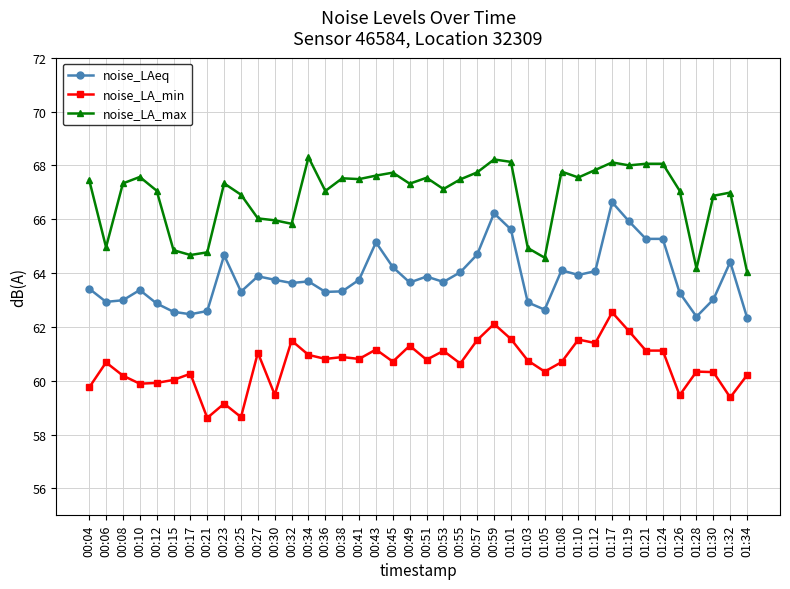

What is the sum of the noise_LA_min values at 01:12 and 01:10?

122.9